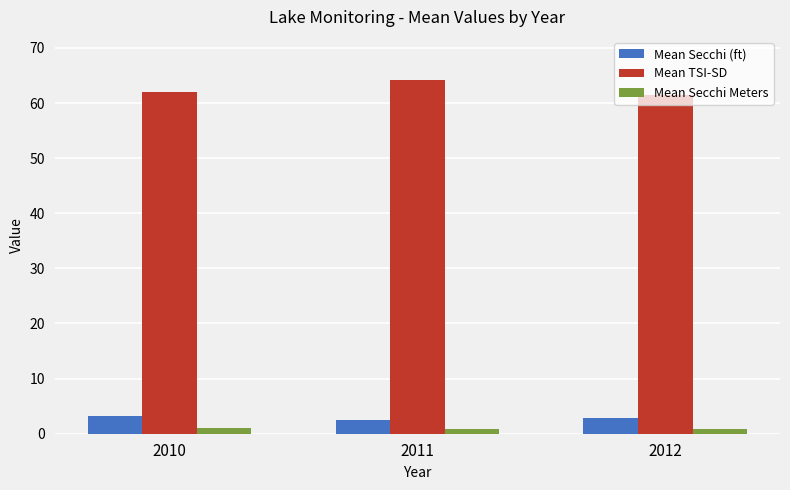

What is the sum of all Mean Secchi Meters values?

2.6